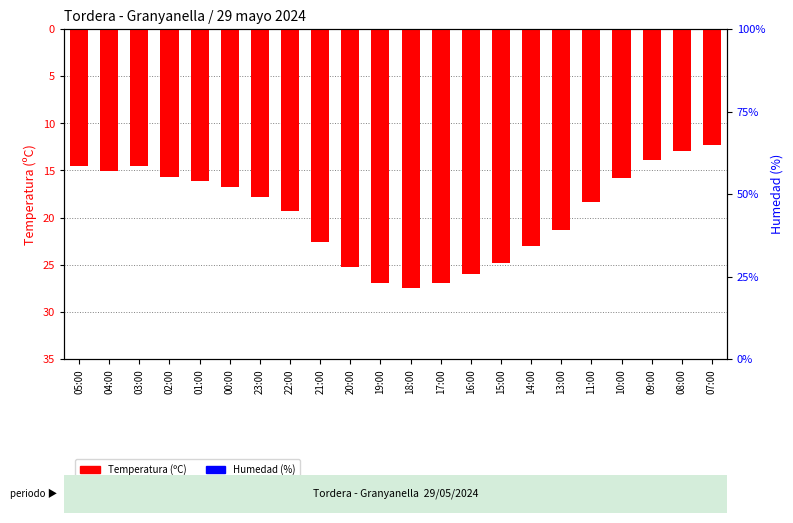

True or false: Humedad (%) has a value of 1.1 at 15:00.

True